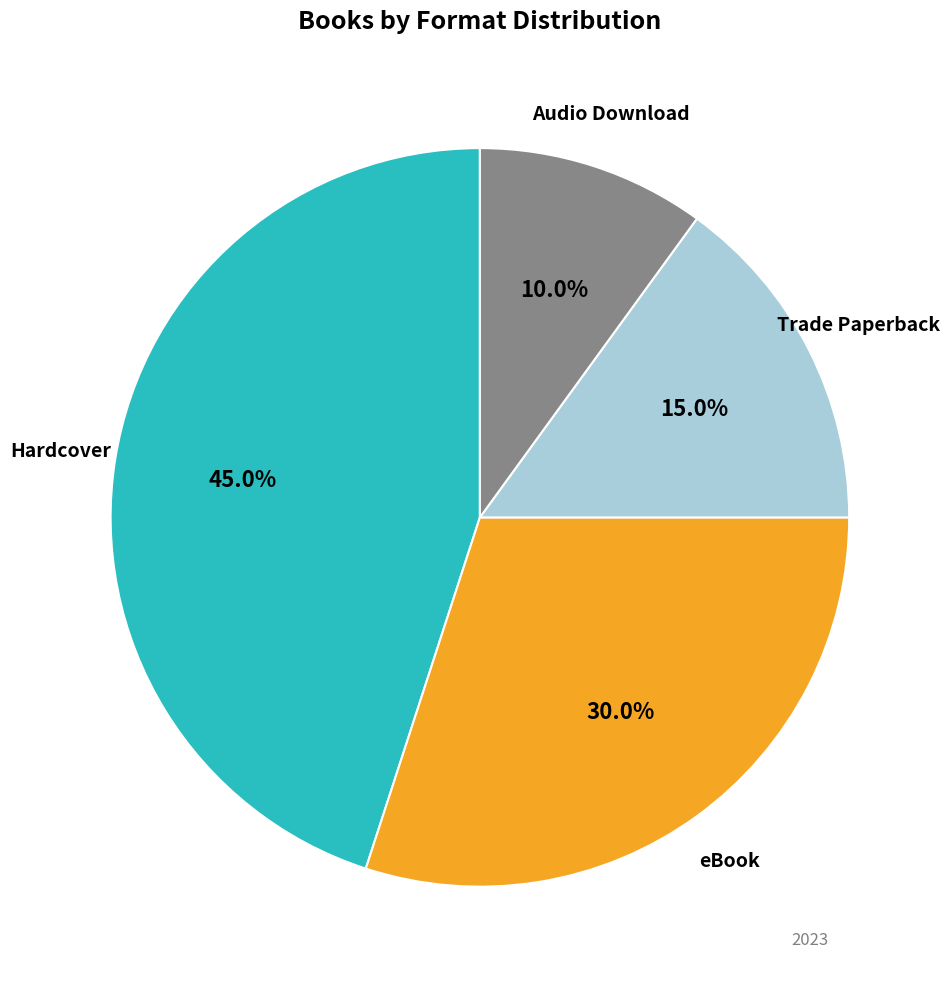

Is there a majority slice in this chart?

No